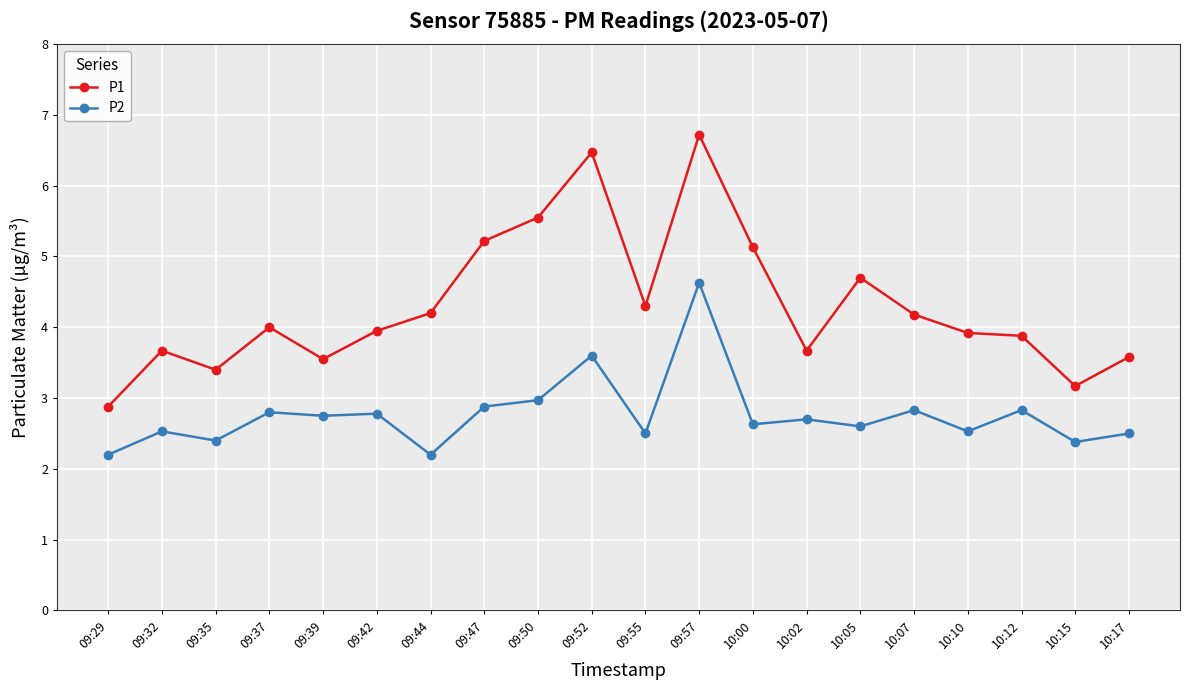

Between 09:57 and 10:15, which series saw the biggest shift?

P1